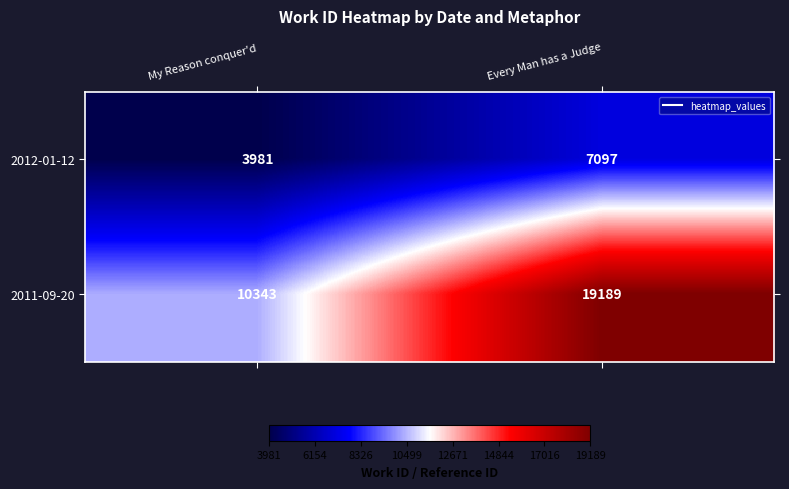

At which category does the chart reach its peak across all series?

Every Man has a Judge